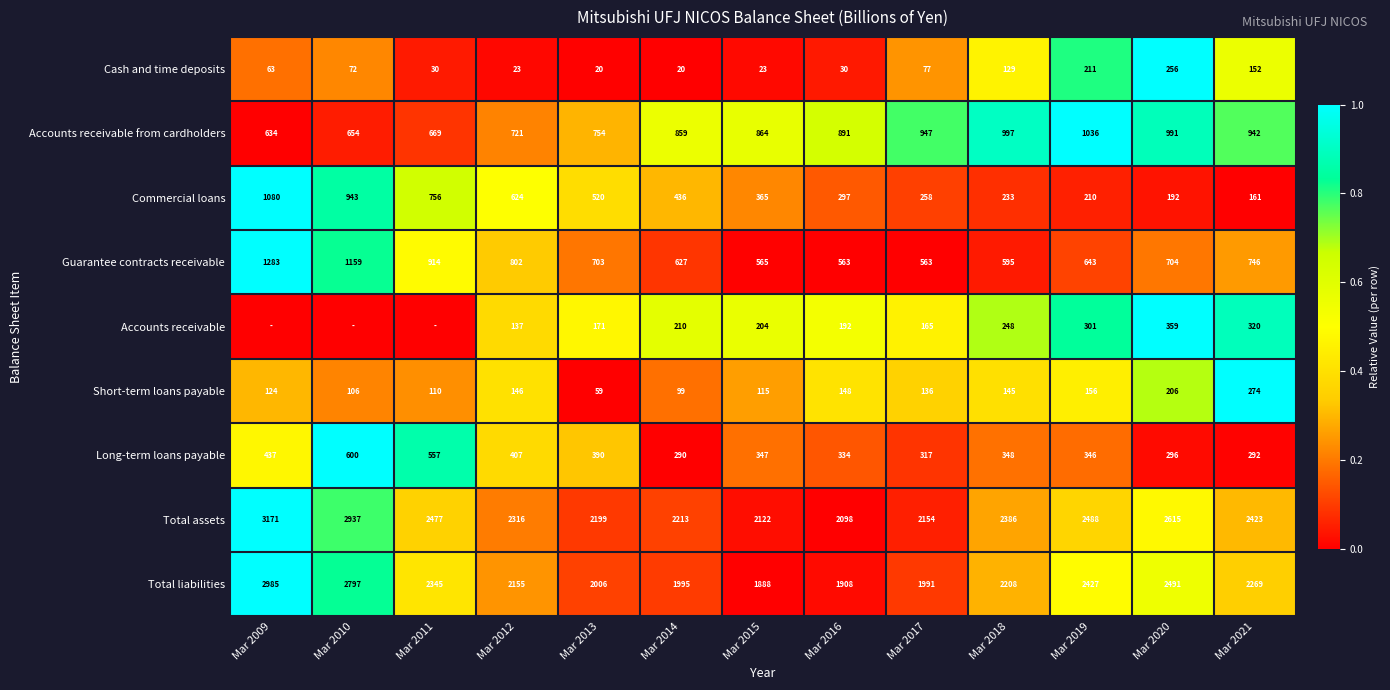

What is the sum of all Long-term loans payable values?

4961